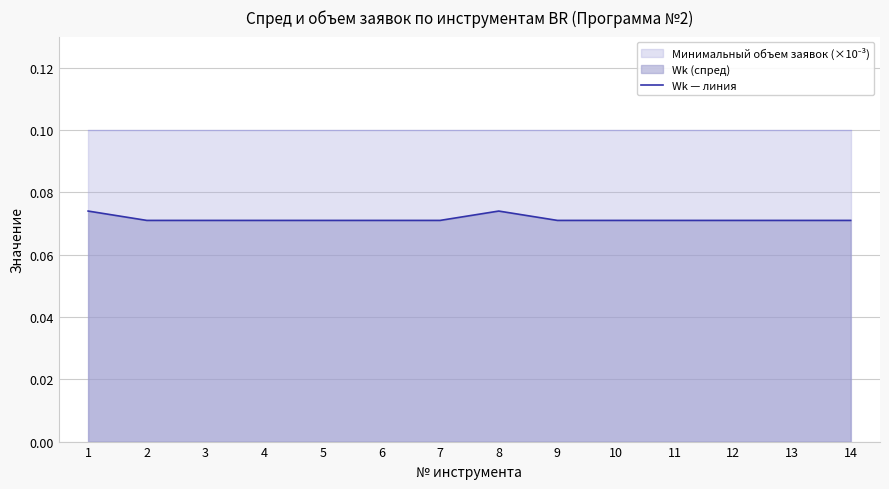

Between 2 and 8, which is larger?

8